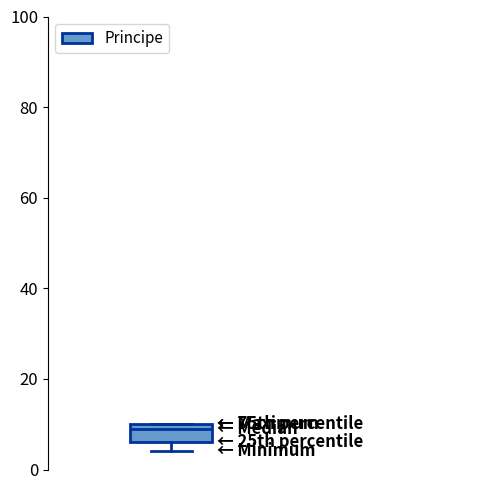

Where is the lower edge of the box on the y-axis? The values are not printed on the chart, so give them approximately, as read against the axis.

6